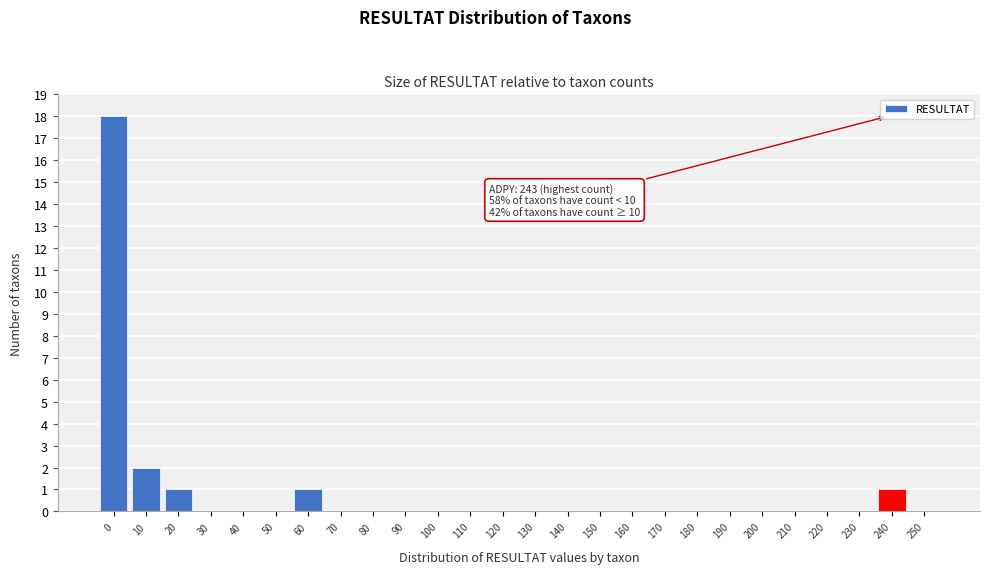

Reading left to right, list all the values displayed in this chart.

0=18	10=2	20=1	30=0	40=0	50=0	60=1	70=0	80=0	90=0	100=0	110=0	120=0	130=0	140=0	150=0	160=0	170=0	180=0	190=0	200=0	210=0	220=0	230=0	240=1	250=0